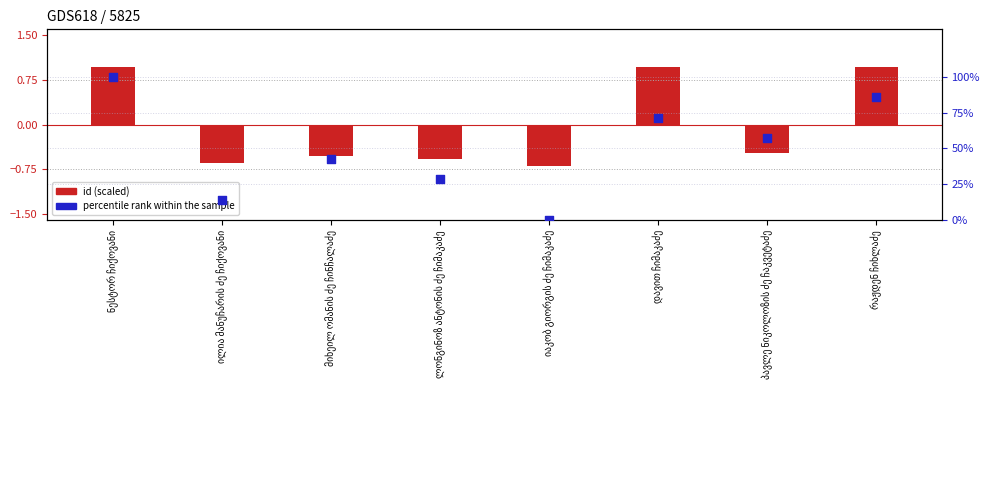

At how many categories does at least one series exceed 91?

1